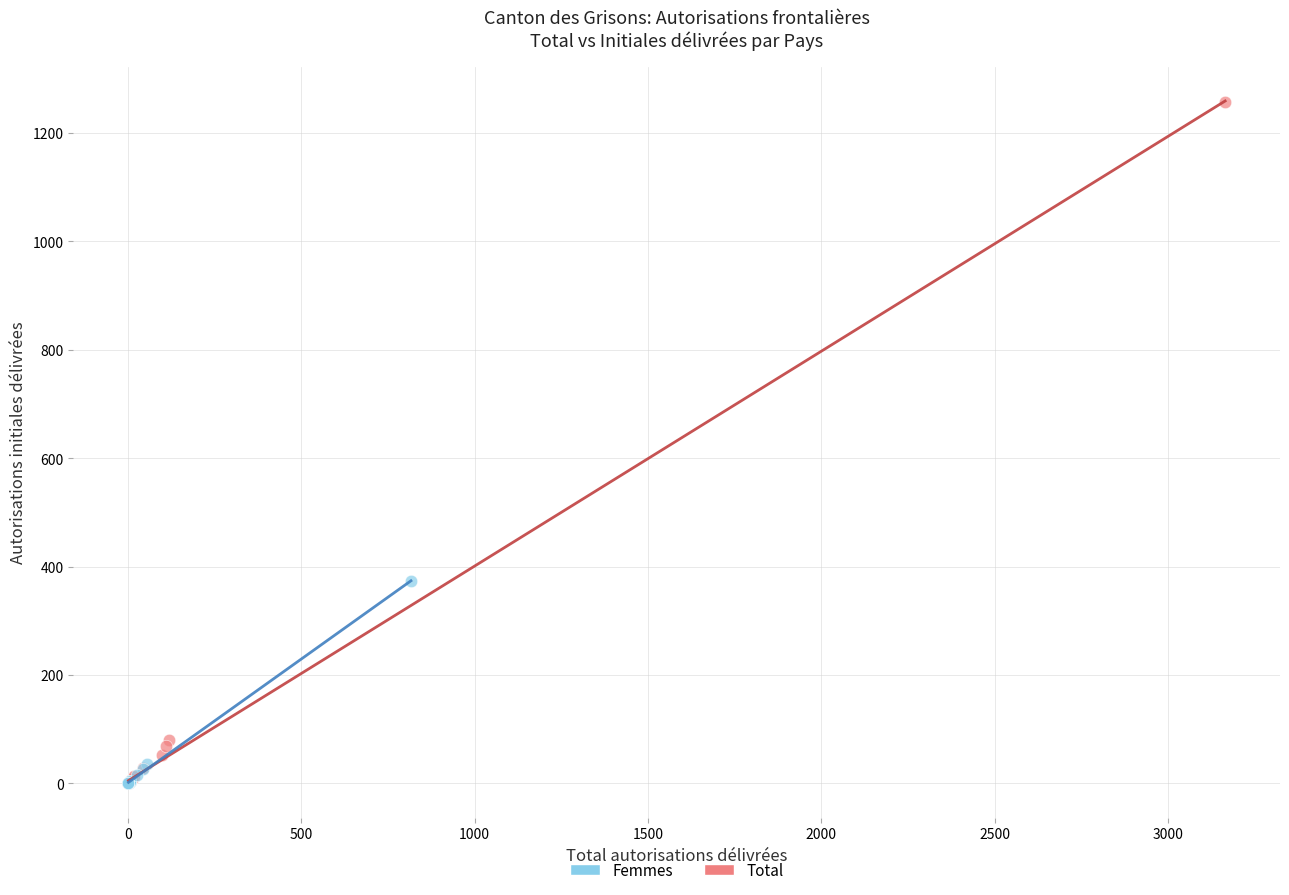

Which series has the largest Y range (max minus min)?

Total